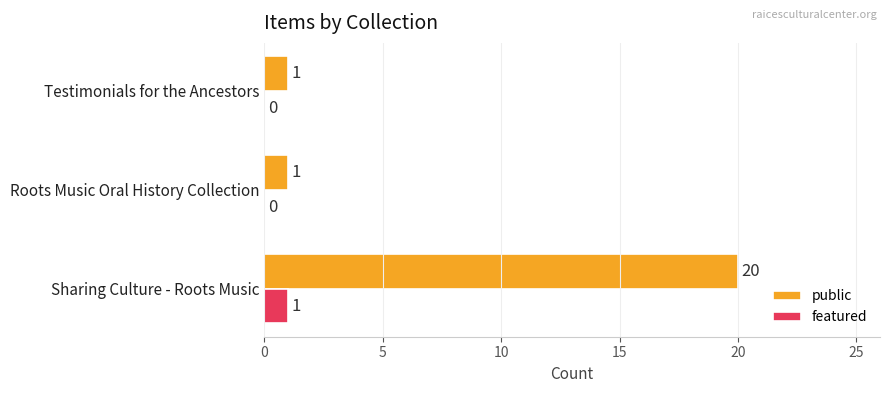

The public series shows 1 at Testimonials for the Ancestors. True or false?

True